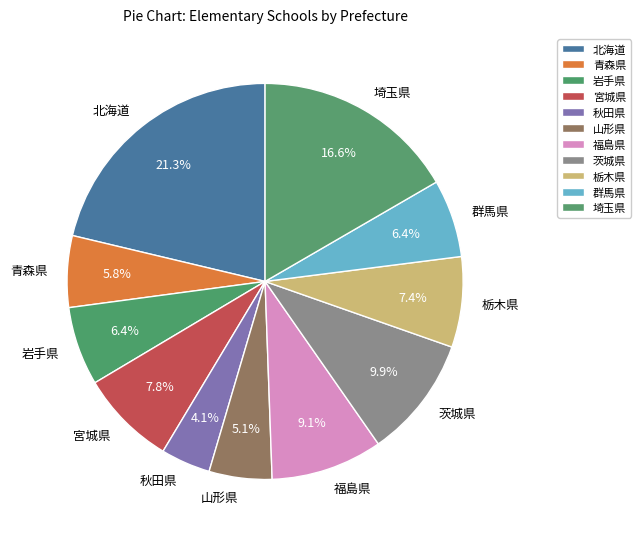

To the nearest percent, what is the difference between the largest and smallest slice percentages?

17%